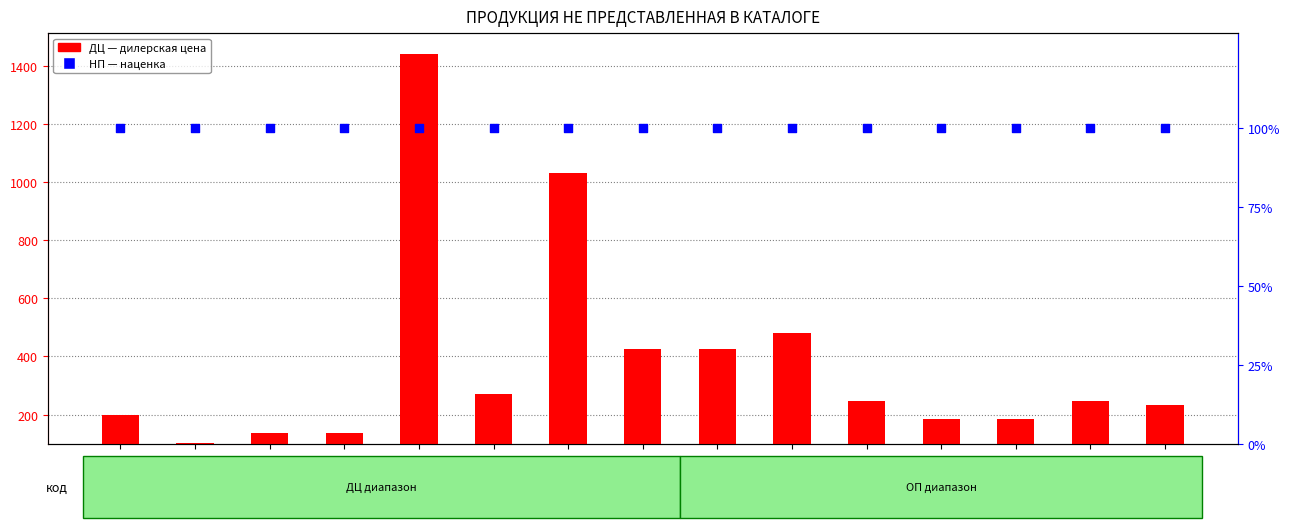

Is the value of ДЦ (цена) at 20533 greater than the value of НП (надбавка) at 17540?

Yes